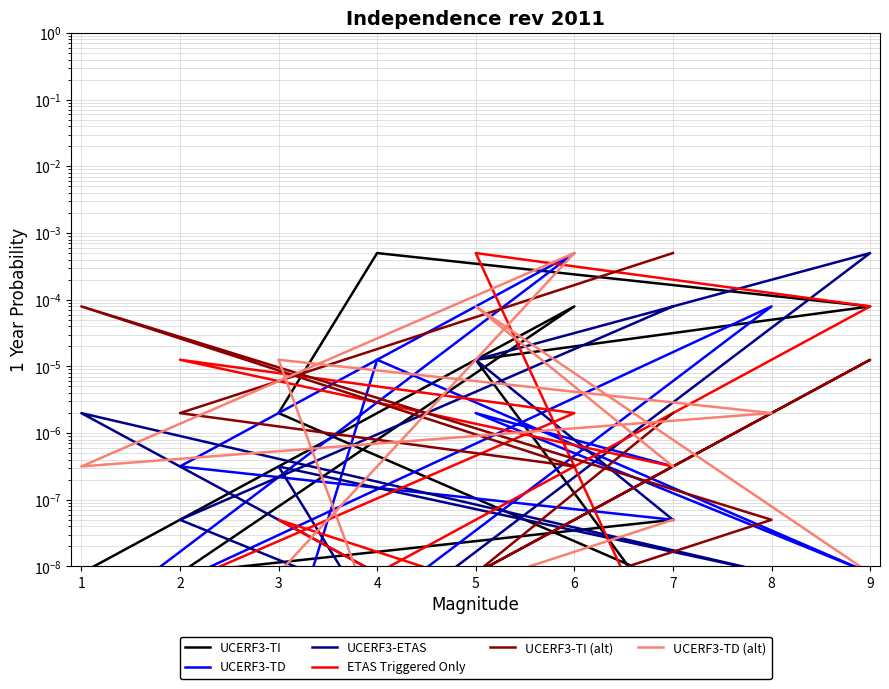

Which series has the largest total across all categories?

UCERF3-TI